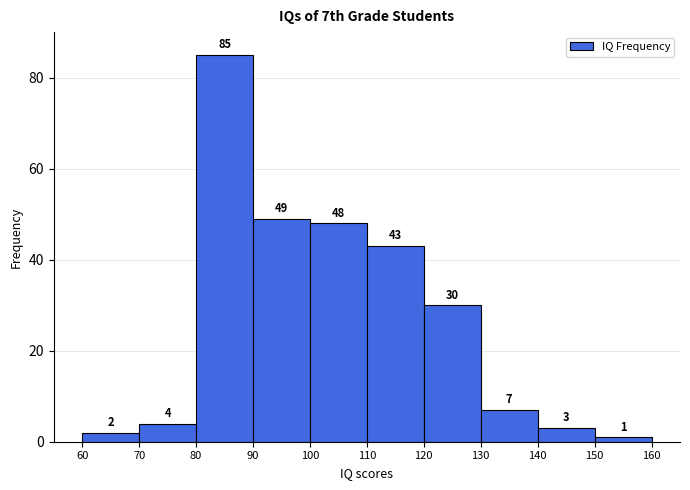

Over which range of the x-axis is the bar tallest?

80 to 90